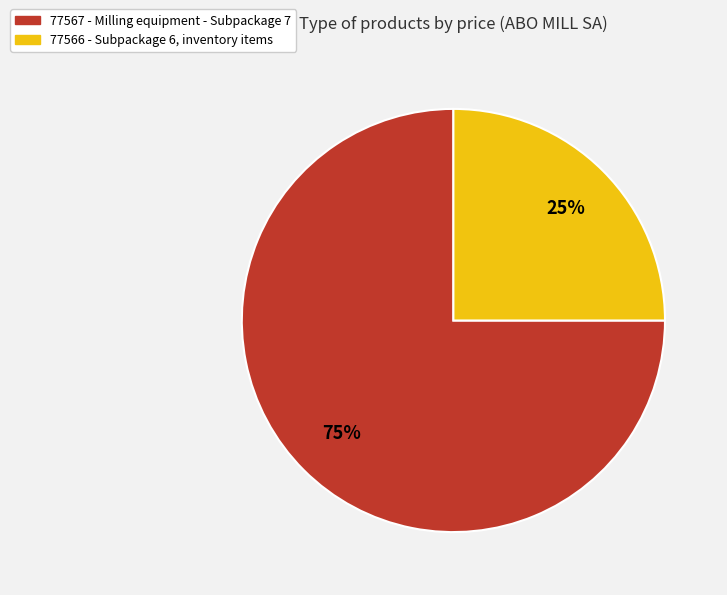

What percentage is the 77566 slice, to the nearest percent?

25%